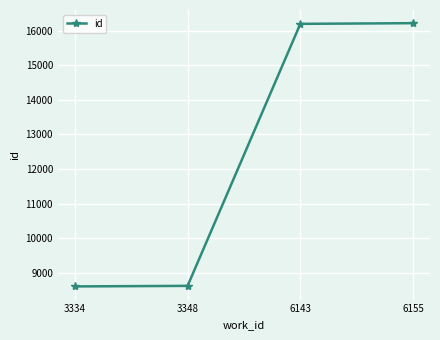

Between 3334 and 6143, which is larger?

6143